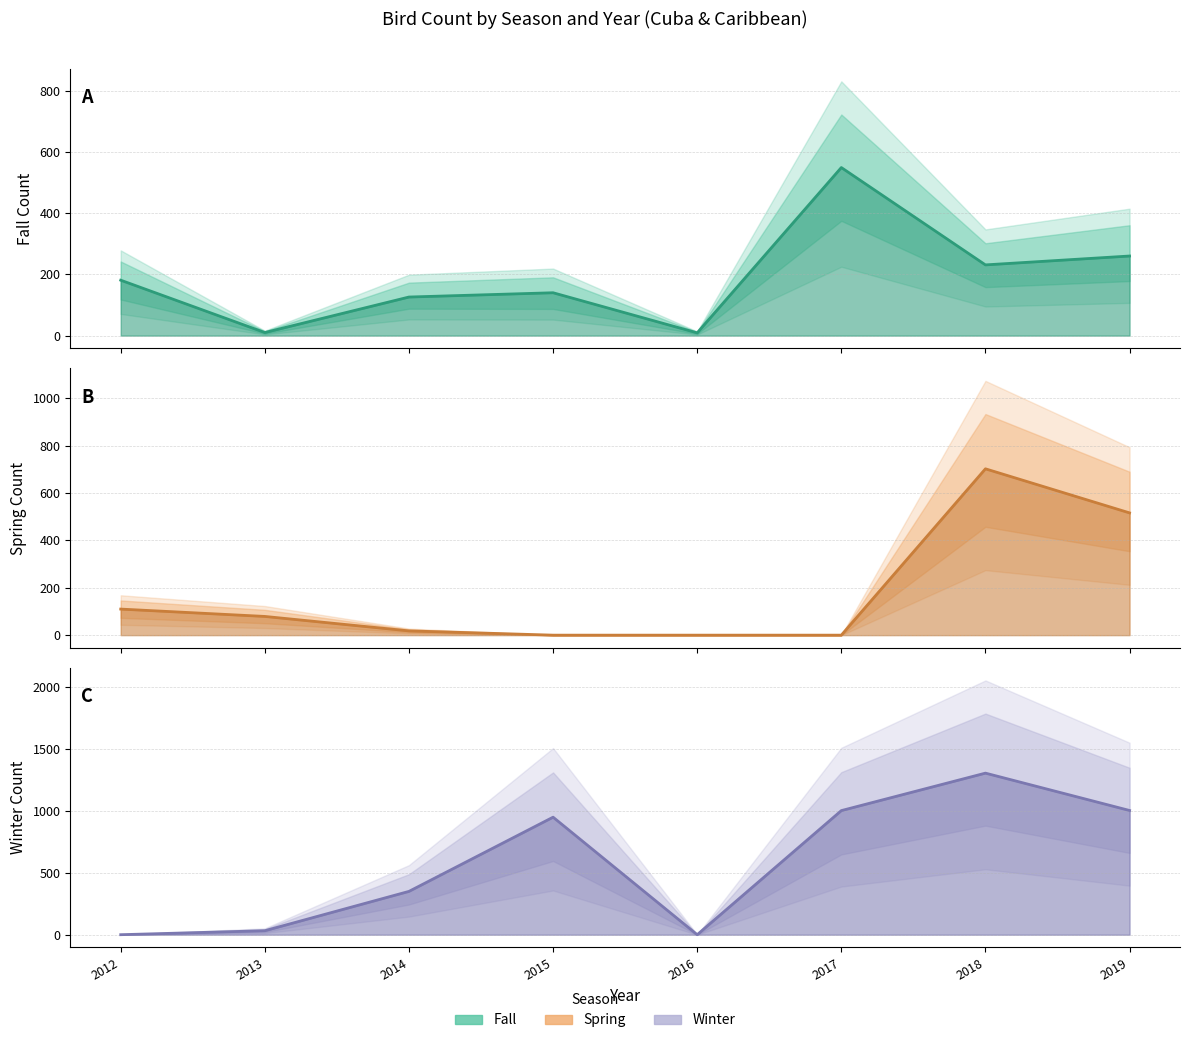

True or false: Winter and Fall intersect in this chart.

True